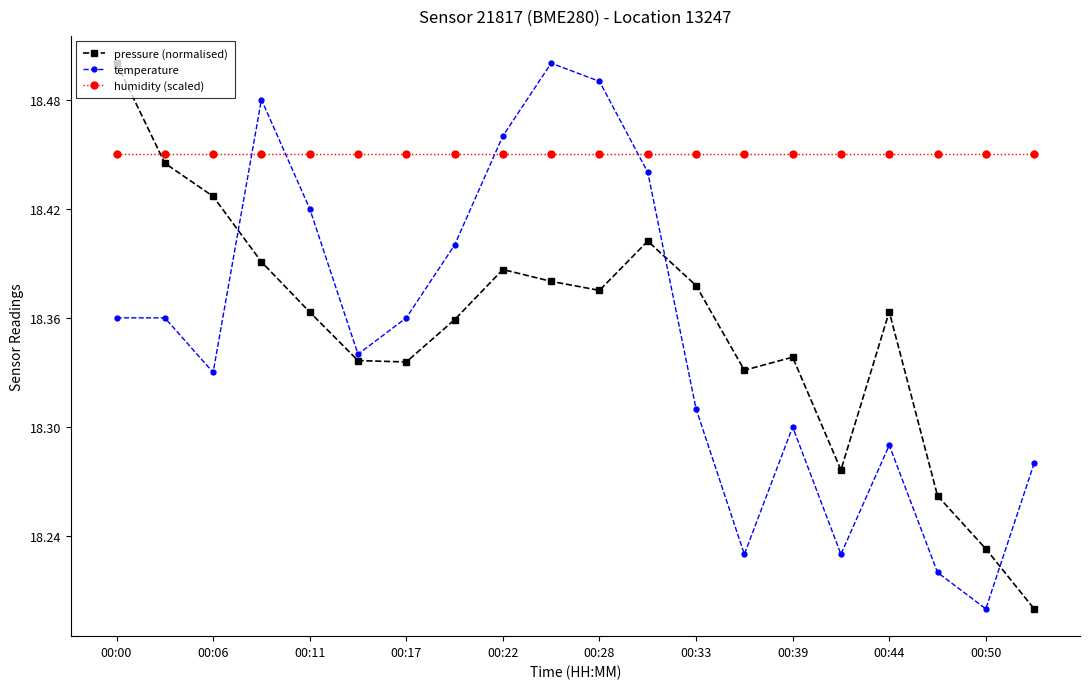

True or false: pressure (normalised) and humidity (scaled) intersect in this chart.

True